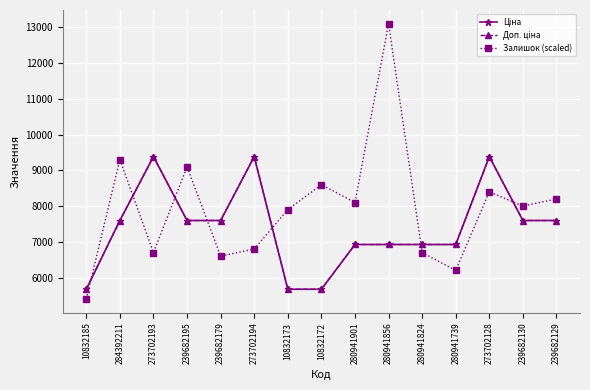

Reading left to right, what are all the values shown in this chart?

Ціна: 10832185=5673.8	284392211=7596.5	273702193=9384.0	239682195=7596.5	239682179=7596.5	273702194=9384.0	10832173=5673.8	10832172=5673.8	280941901=6925.7	280941856=6925.7	280941824=6925.7	280941739=6925.7	273702128=9384.0	239682130=7596.5	239682129=7596.5
Доп. ціна: 10832185=5673.8	284392211=7596.5	273702193=9384.0	239682195=7596.5	239682179=7596.5	273702194=9384.0	10832173=5673.8	10832172=5673.8	280941901=6925.7	280941856=6925.7	280941824=6925.7	280941739=6925.7	273702128=9384.0	239682130=7596.5	239682129=7596.5
Залишок (scaled): 10832185=5400.0	284392211=9300.0	273702193=6700.0	239682195=9100.0	239682179=6600.0	273702194=6800.0	10832173=7900.0	10832172=8600.0	280941901=8100.0	280941856=13100.0	280941824=6700.0	280941739=6200.0	273702128=8400.0	239682130=8000.0	239682129=8200.0